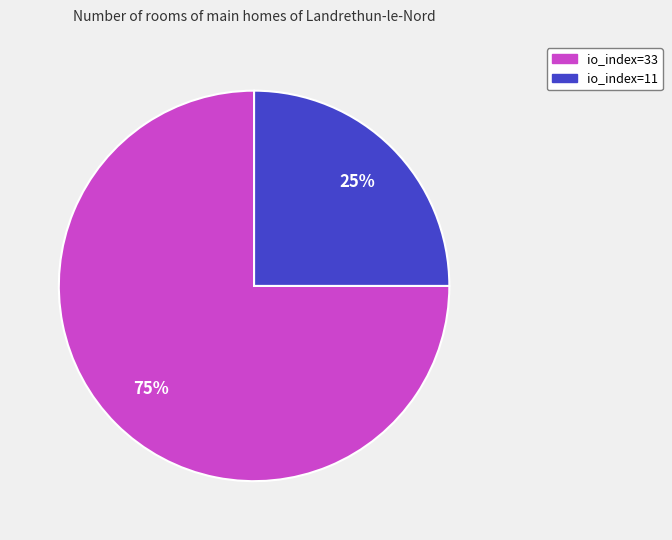

Approximately how many times larger is the value at io_index=33 compared to io_index=11?

3.0